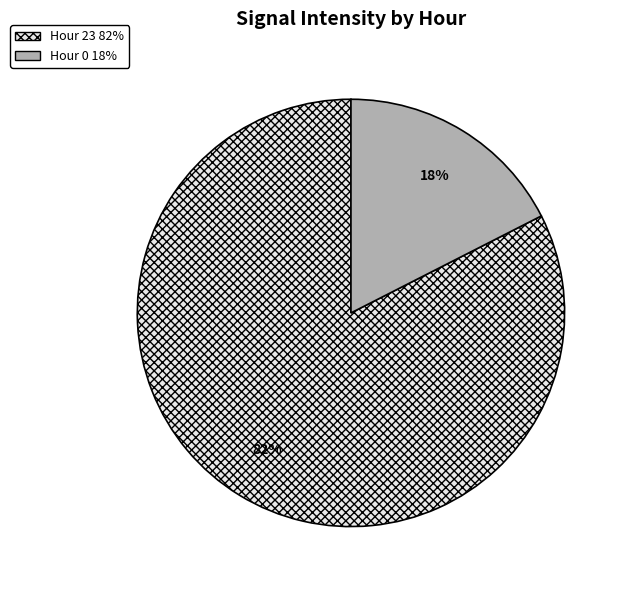

Which slice is the largest?

Hour 23